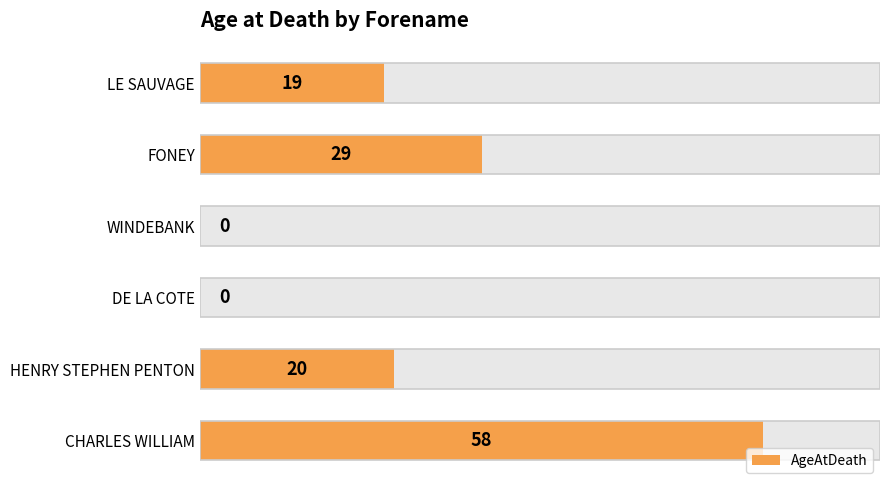

Count the number of categories in the chart.

6